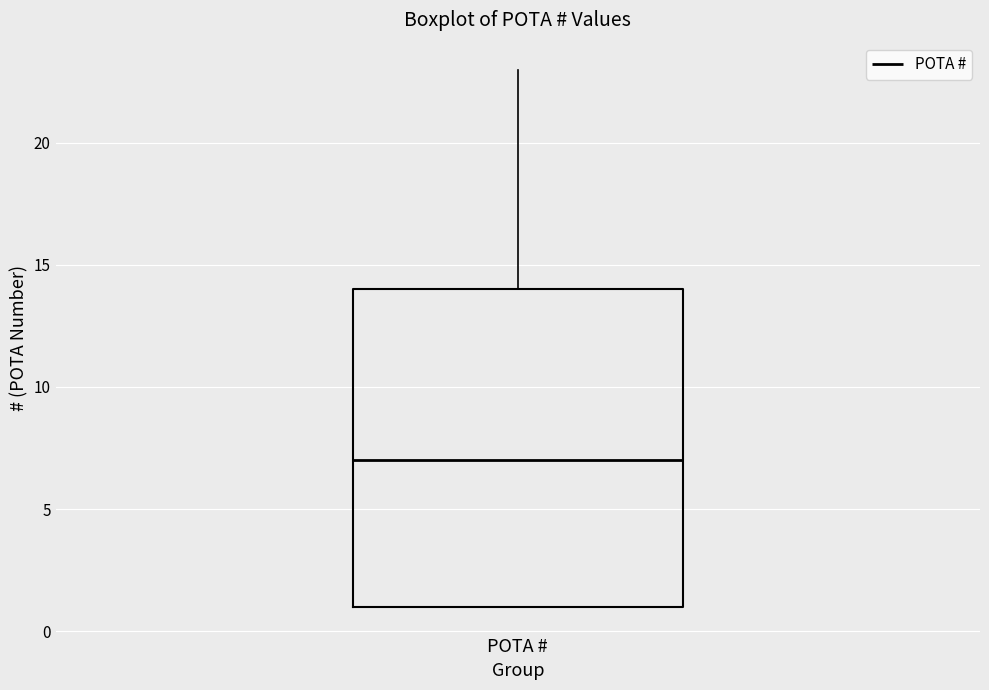

Read this box plot against the y-axis: the position of the median line, the range covered by the box, and the ends of both whiskers. The values are not printed on the chart, so give them approximately, as read against the axis.

median 7, box 1 to 14, whiskers 1 to 23